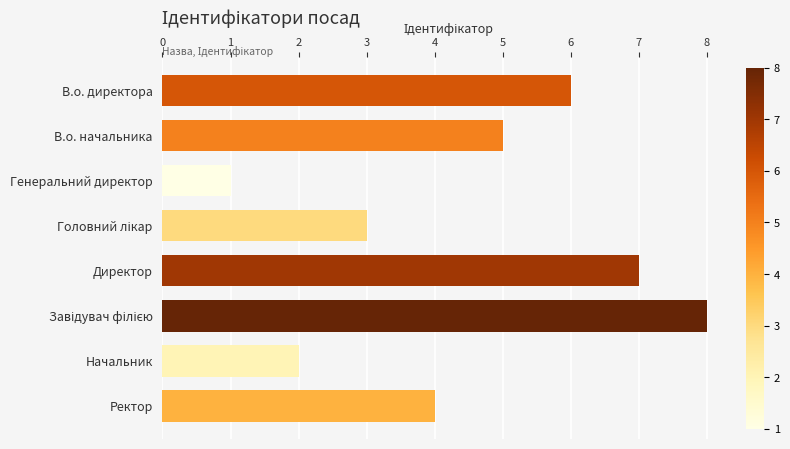

Reading top to bottom, what are all the values shown in this chart?

6	5	1	3	7	8	2	4